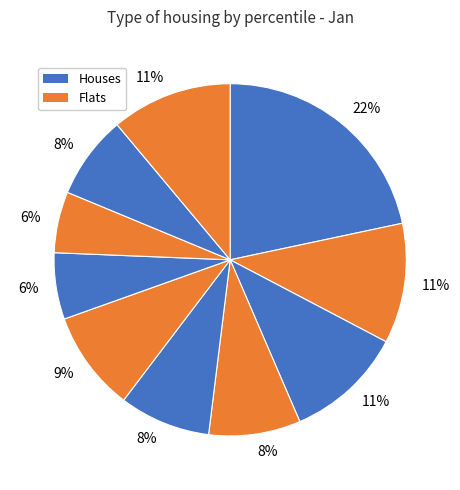

How many segments does this pie chart have?

10